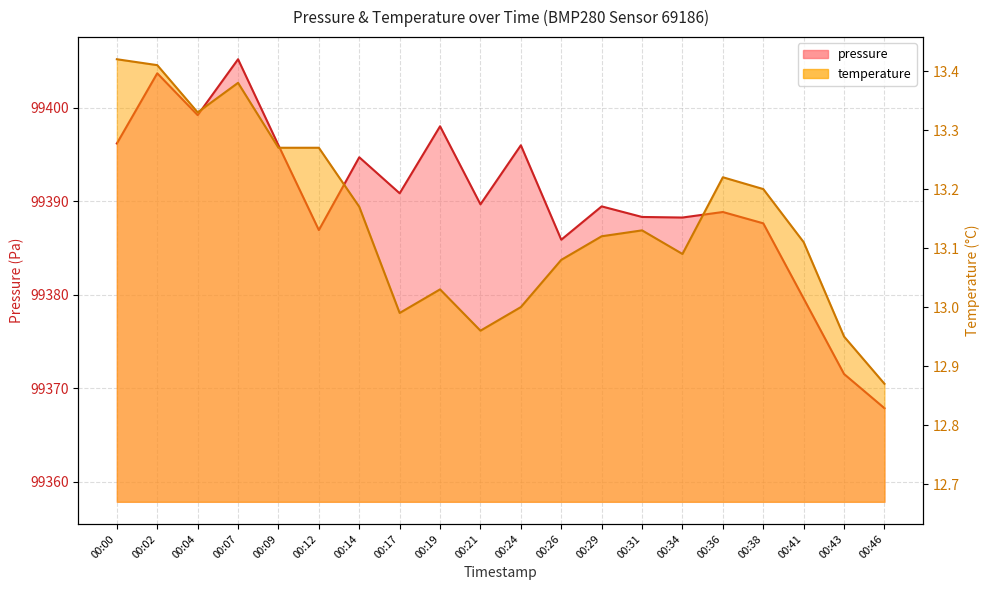

At how many categories does at least one series exceed 53963?

20